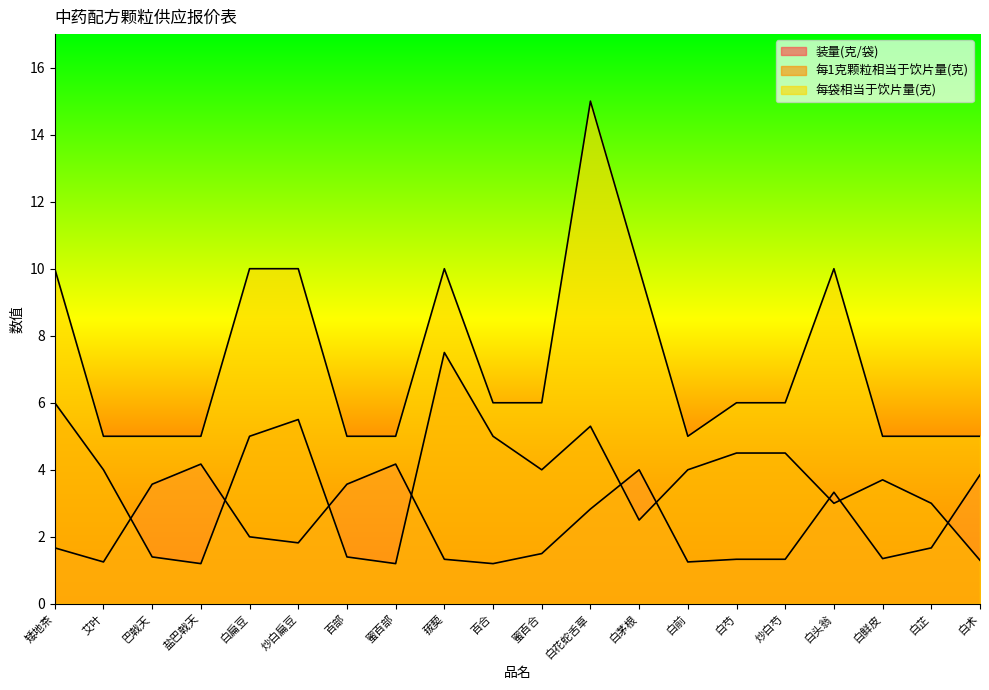

True or false: 每1克颗粒相当于饮片量(克) has a value of 1.8 at 蜜百合.

False